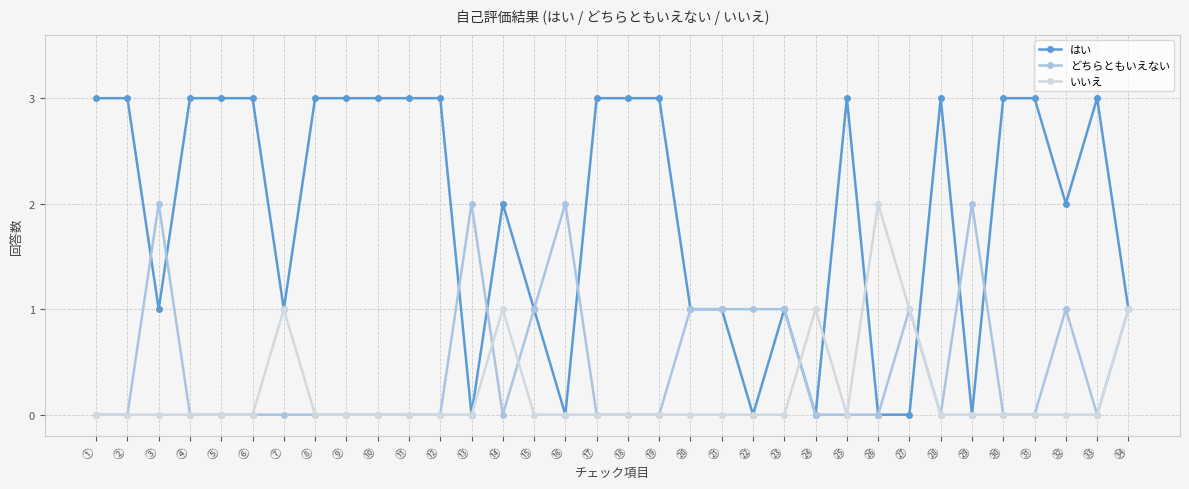

True or false: どちらともいえない has more than 0 interior local peaks.

True